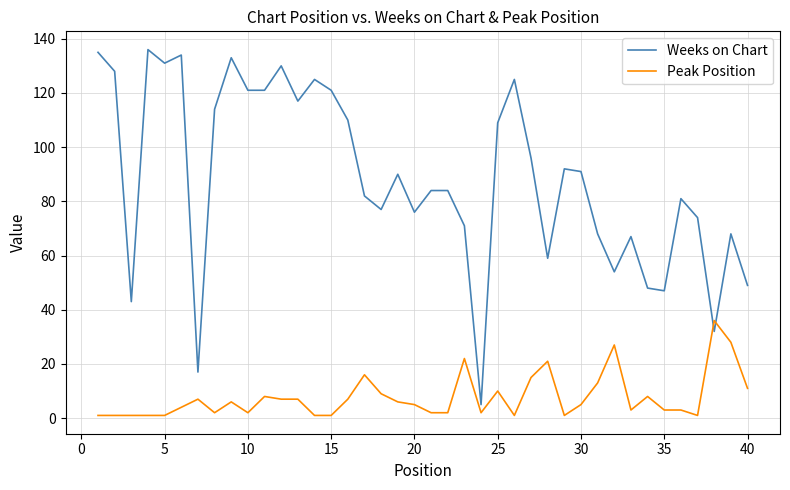

What is the difference between the maximum and minimum values in the Weeks on Chart series?

131